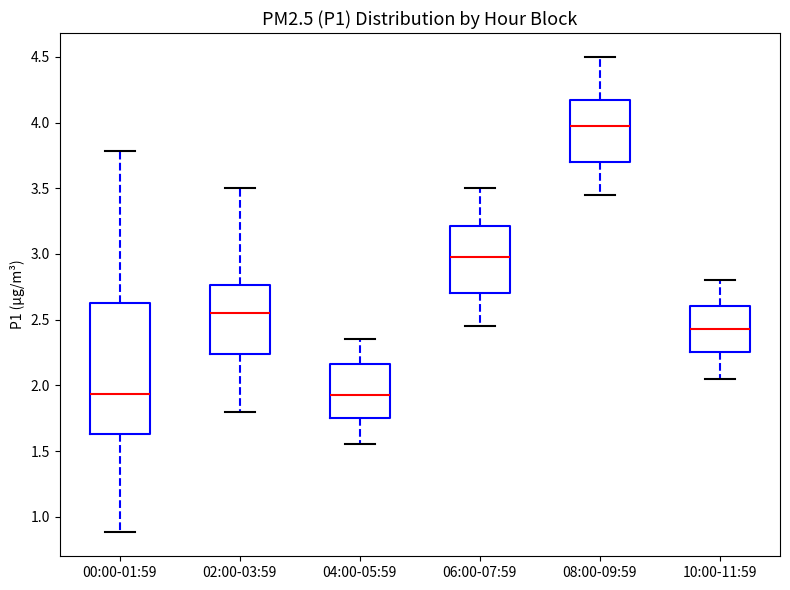

Where does the lower whisker of the box for 10:00-11:59 end on the y-axis? The values are not printed on the chart, so give them approximately, as read against the axis.

2.05